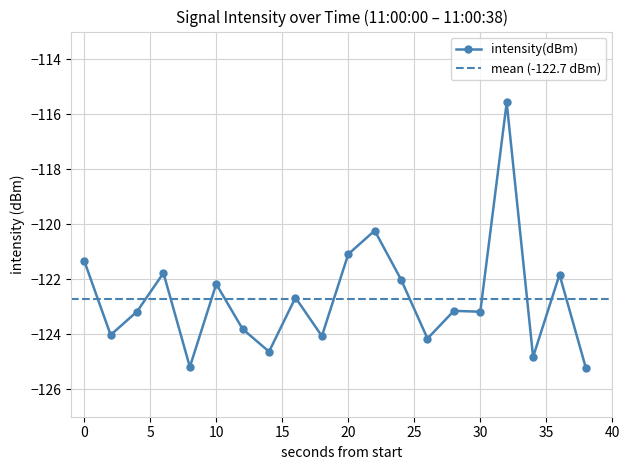

Between 38 and 4, which is larger?

4